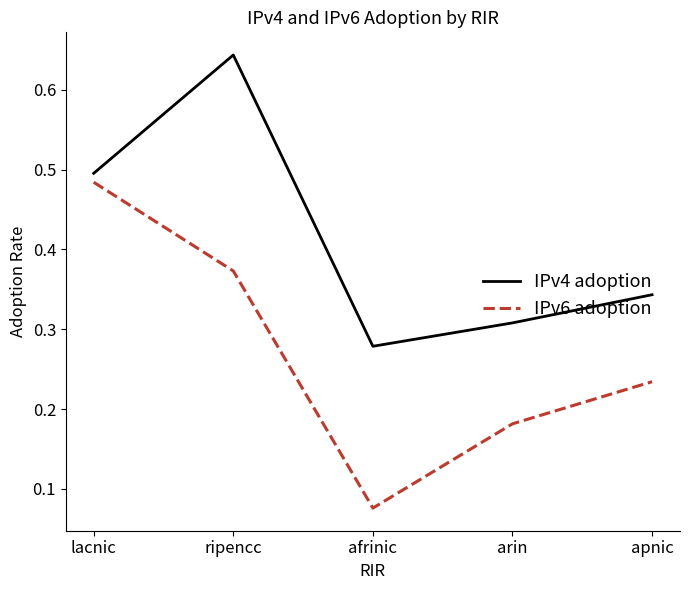

Between ripencc and arin, which series saw the biggest shift?

IPv4 adoption